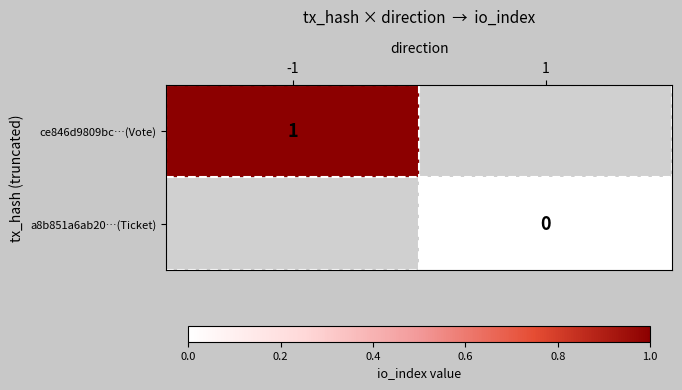

True or false: ce846d9809bc…(Vote) has a value of 1 at -1.

True